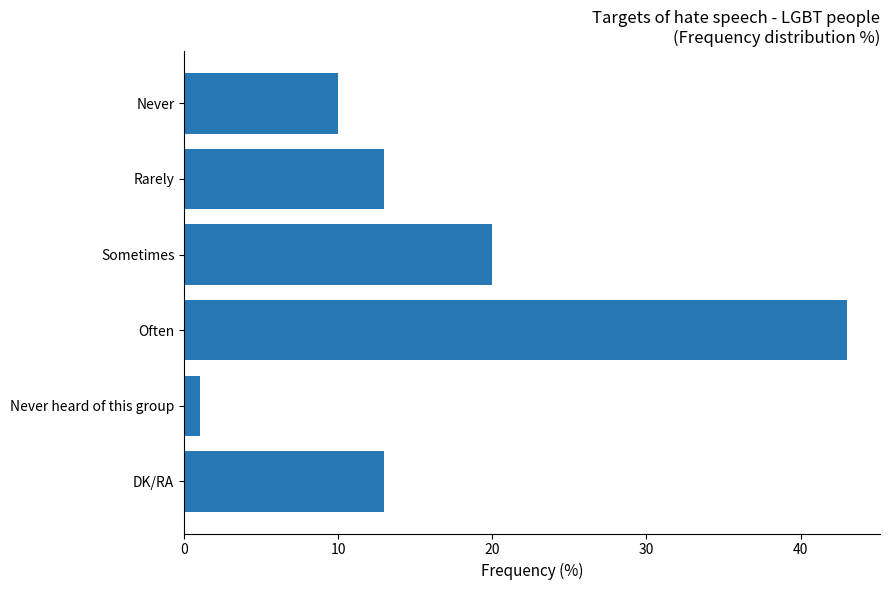

Is it true that the value at Sometimes is 20?

True